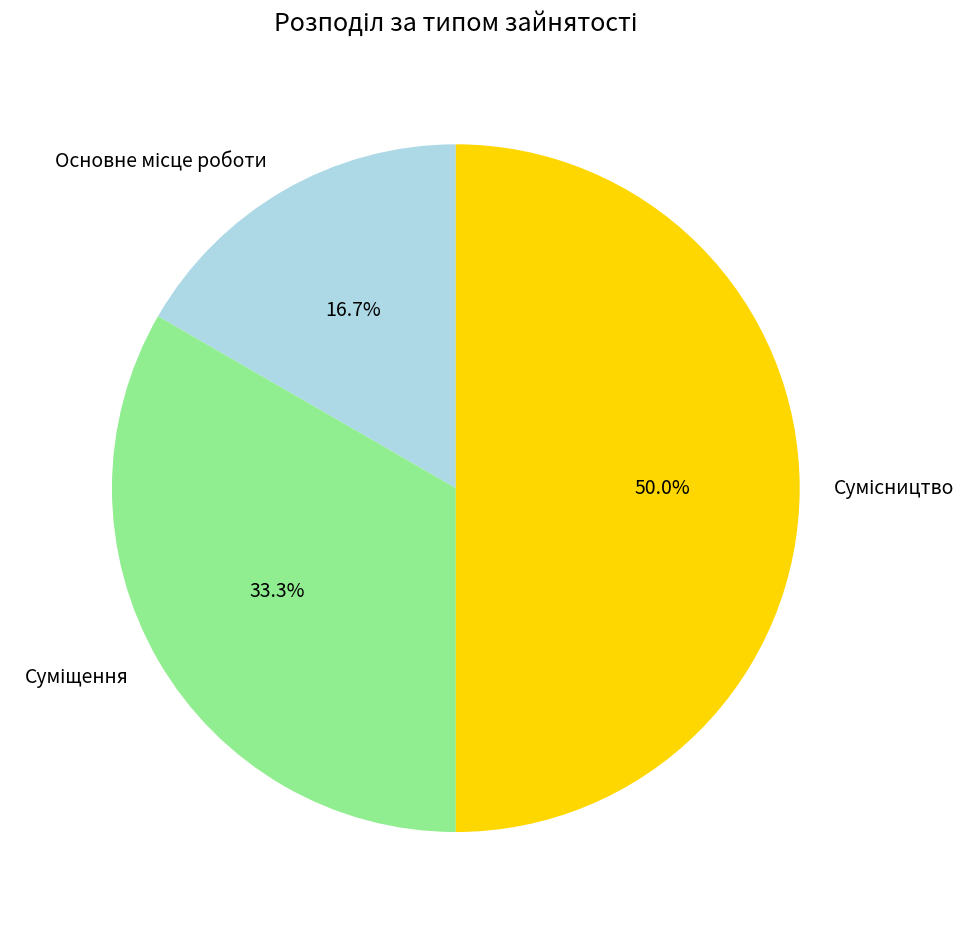

Between Сумісництво and Суміщення, which is larger?

Сумісництво